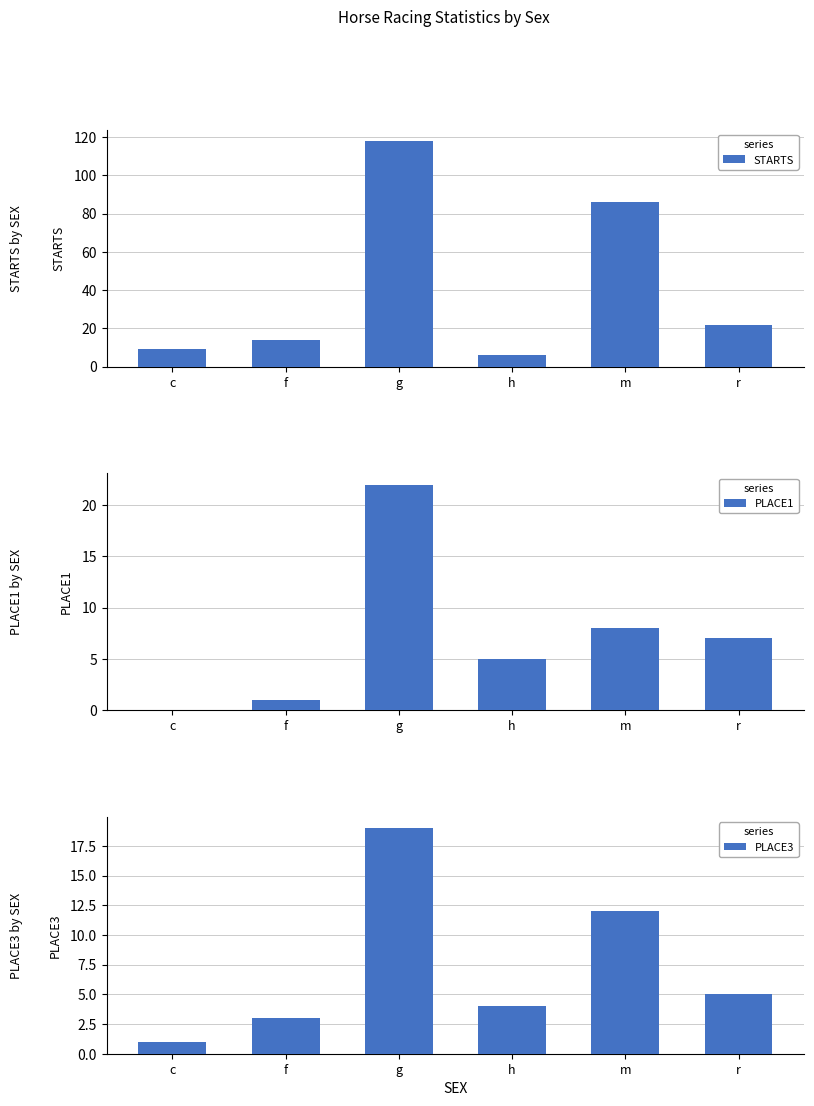

How many data points in PLACE3 are above 5?

2